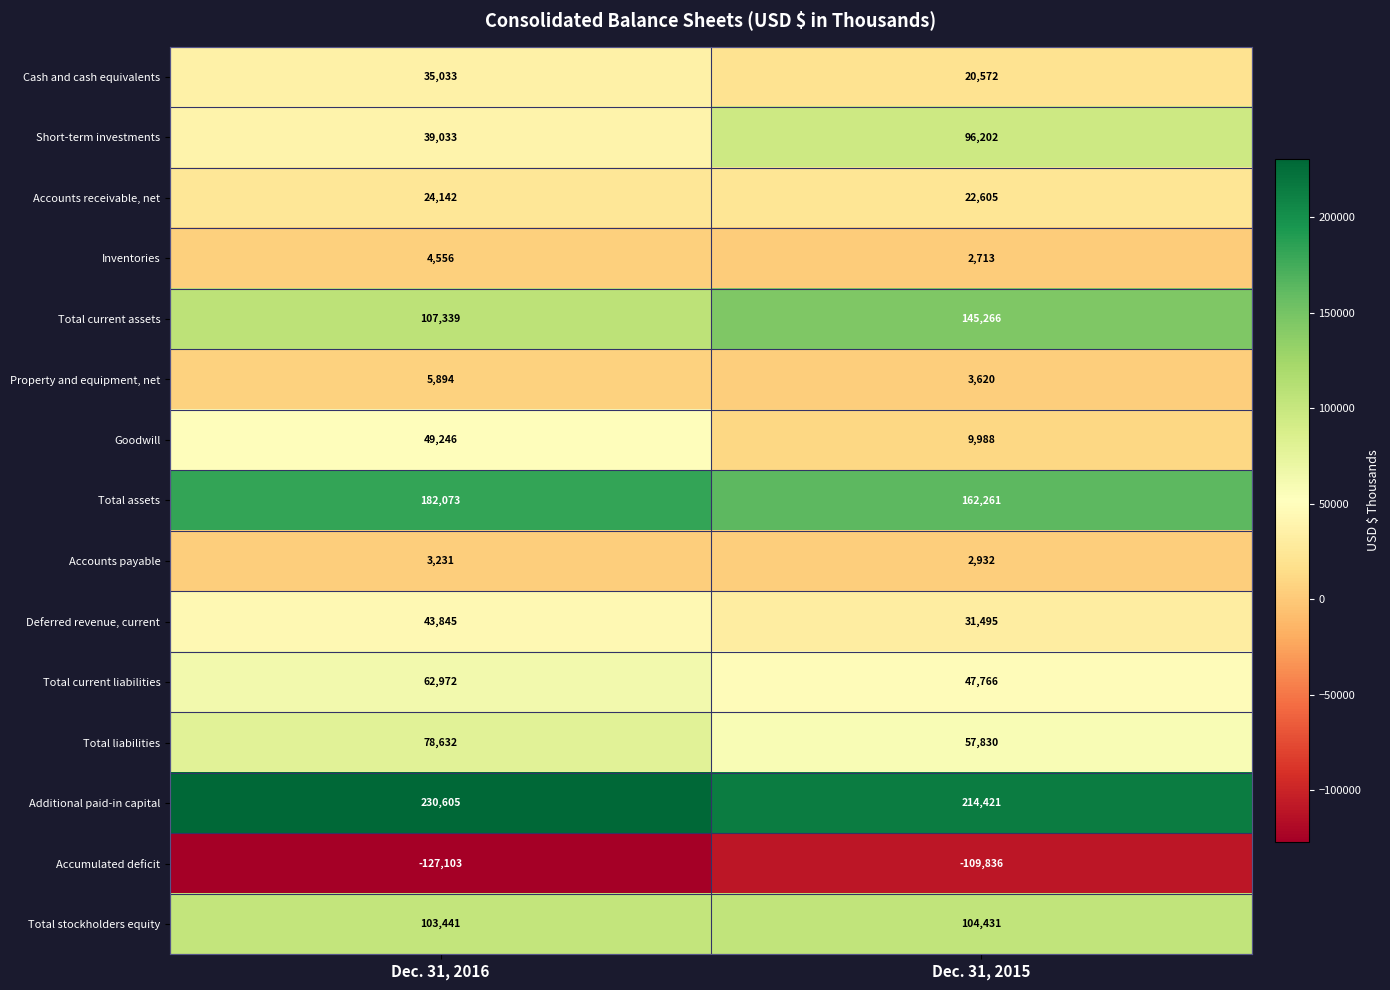

Reading right to left, transcribe all the data shown in this chart.

Cash and cash equivalents: 20572	35033
Short-term investments: 96202	39033
Accounts receivable, net: 22605	24142
Inventories: 2713	4556
Total current assets: 145266	107339
Property and equipment, net: 3620	5894
Goodwill: 9988	49246
Total assets: 162261	182073
Accounts payable: 2932	3231
Deferred revenue, current: 31495	43845
Total current liabilities: 47766	62972
Total liabilities: 57830	78632
Additional paid-in capital: 214421	230605
Accumulated deficit: -109836	-127103
Total stockholders equity: 104431	103441